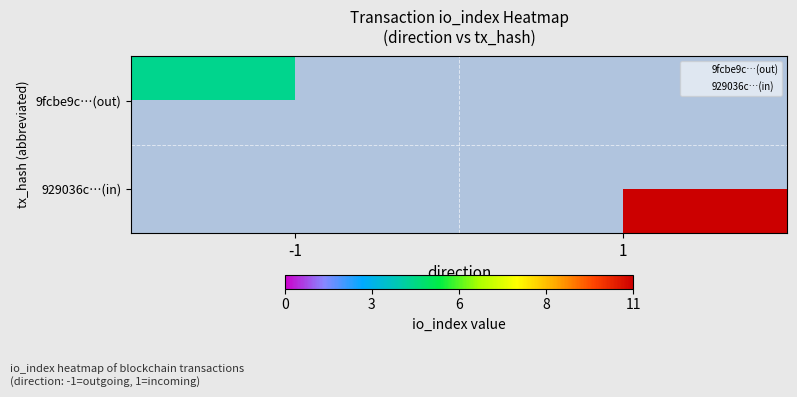

The value of 929036c…(in) at -1 is 0. True or false?

True